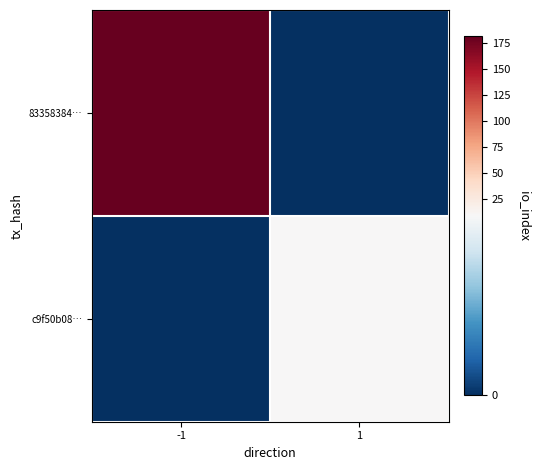

Which series has the largest total across all categories?

83358384…